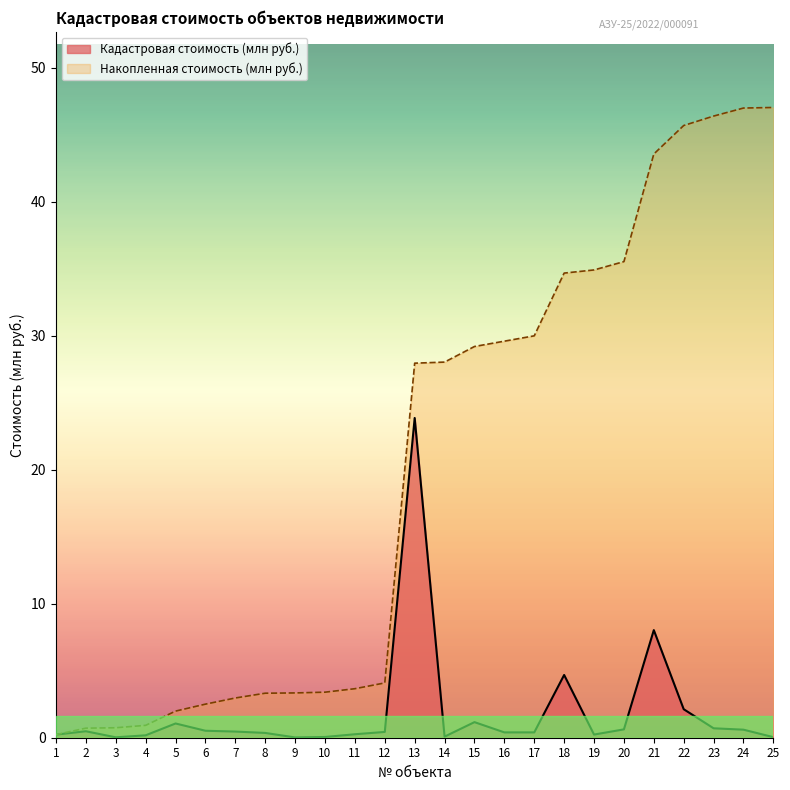

True or false: Накопленная стоимость (млн руб.) and Кадастровая стоимость (млн руб.) cross at least once.

False